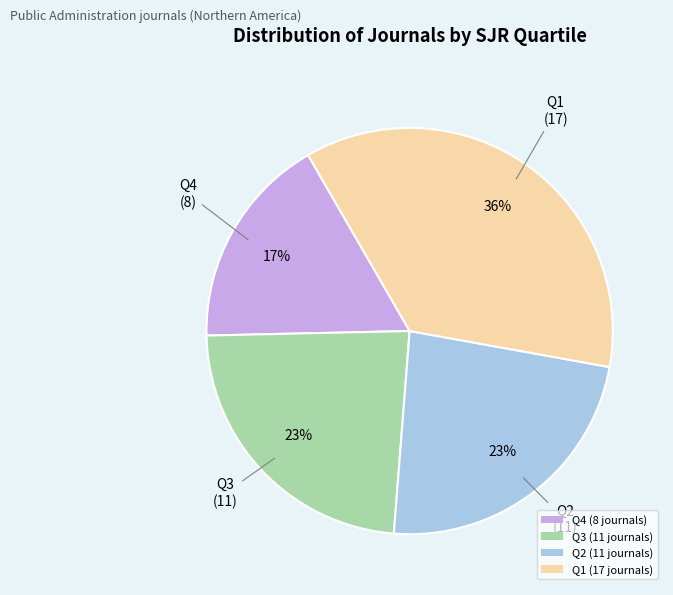

How many segments does this pie chart have?

4